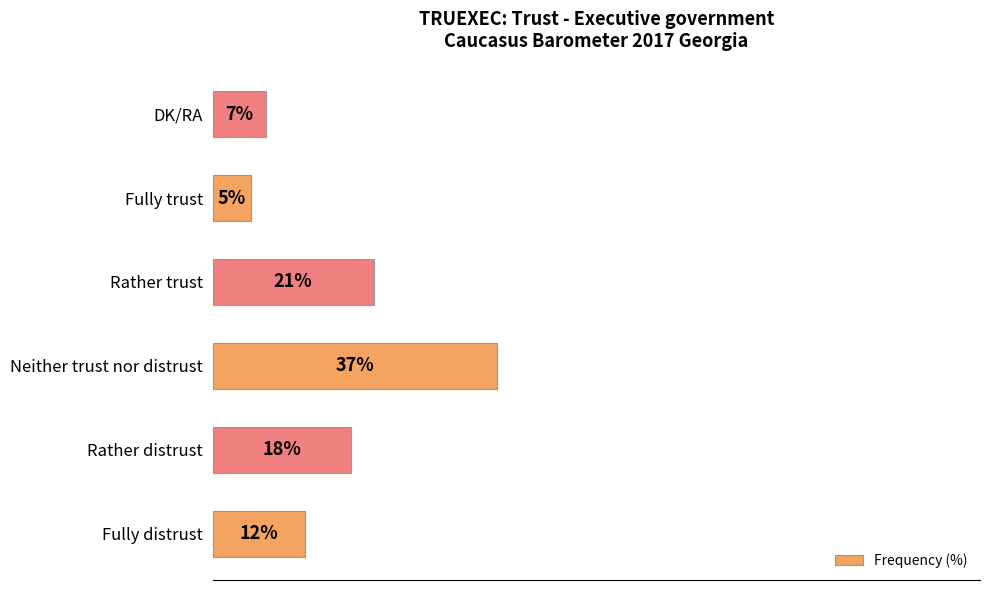

Which category has the lowest value across all series?

Fully trust